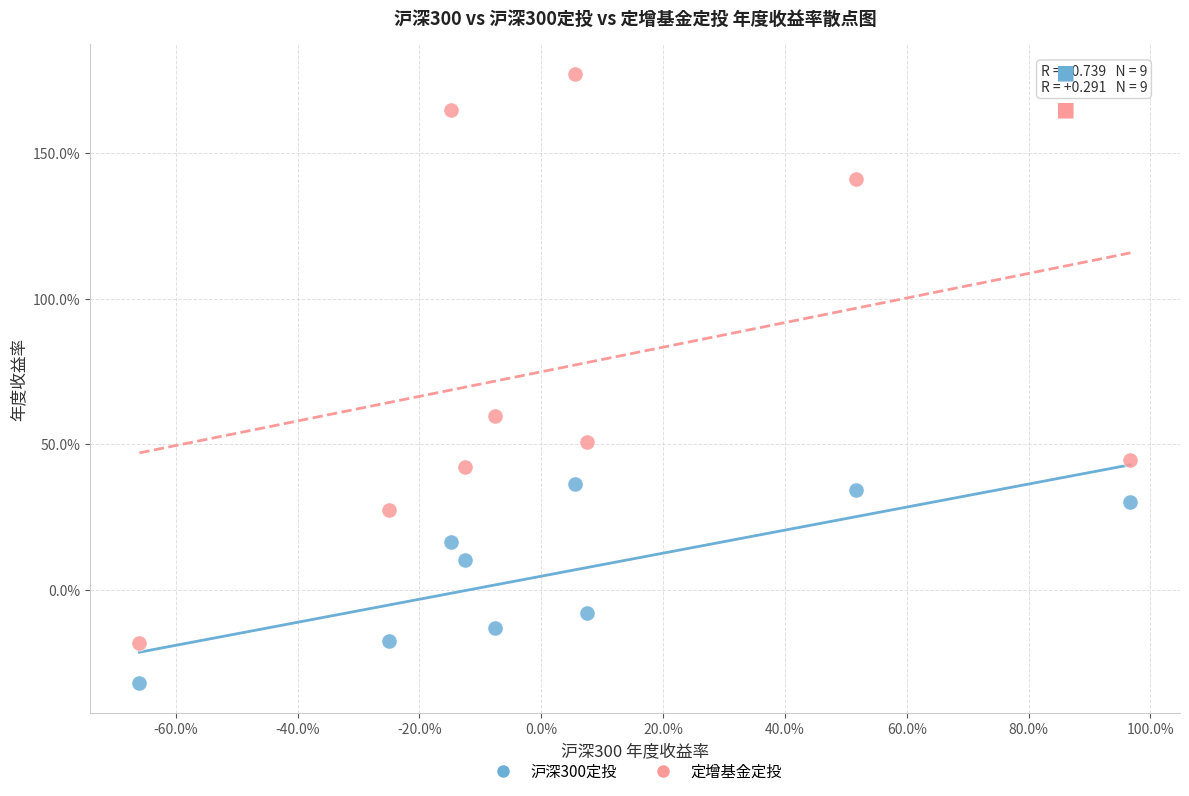

Which series contains the highest Y value?

定增基金定投